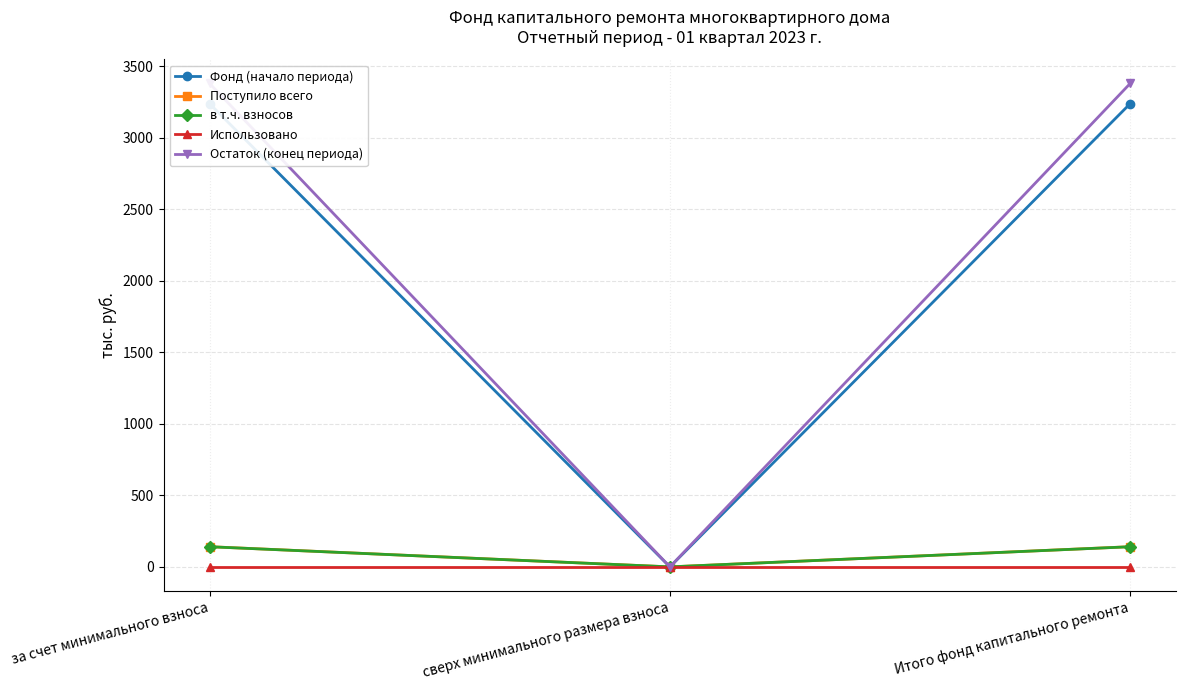

Between за счет минимального взноса and Итого фонд капитального ремонта, which series saw the biggest shift?

Фонд (начало периода)